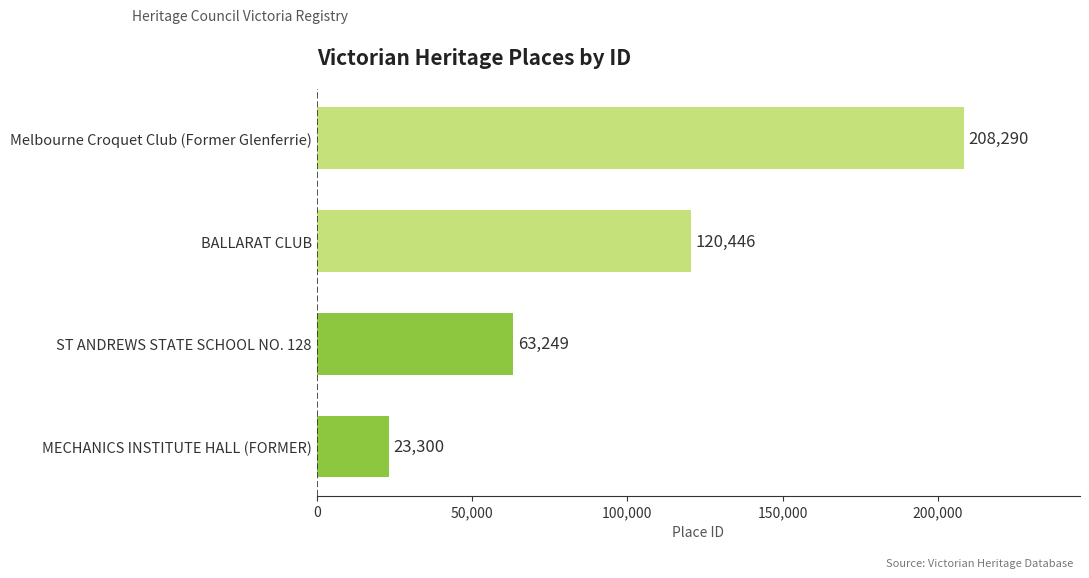

What is the difference between the maximum and minimum values?

184990